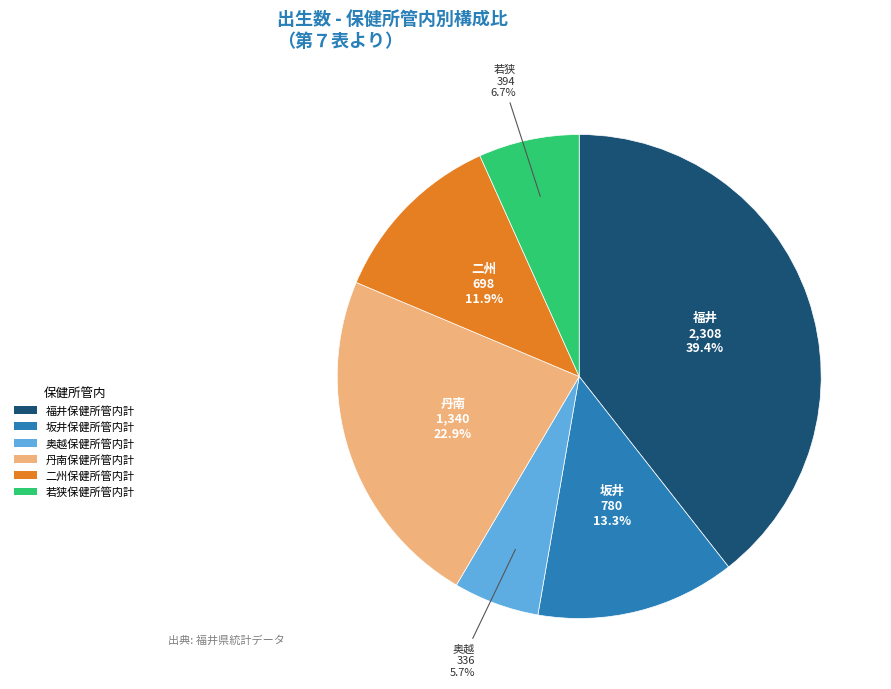

Is 坂井保健所管内計 the majority of the pie?

No